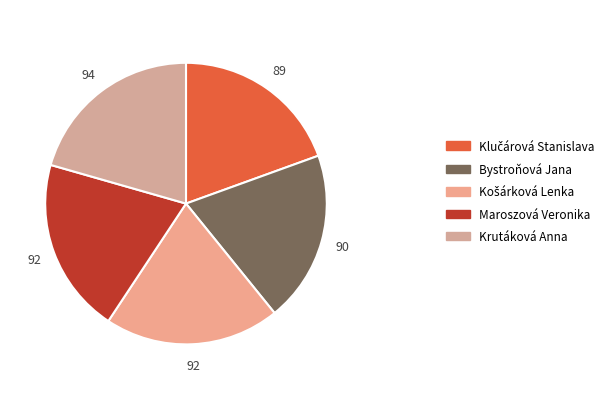

To the nearest percent, what portion does Bystroňová Jana represent?

20%